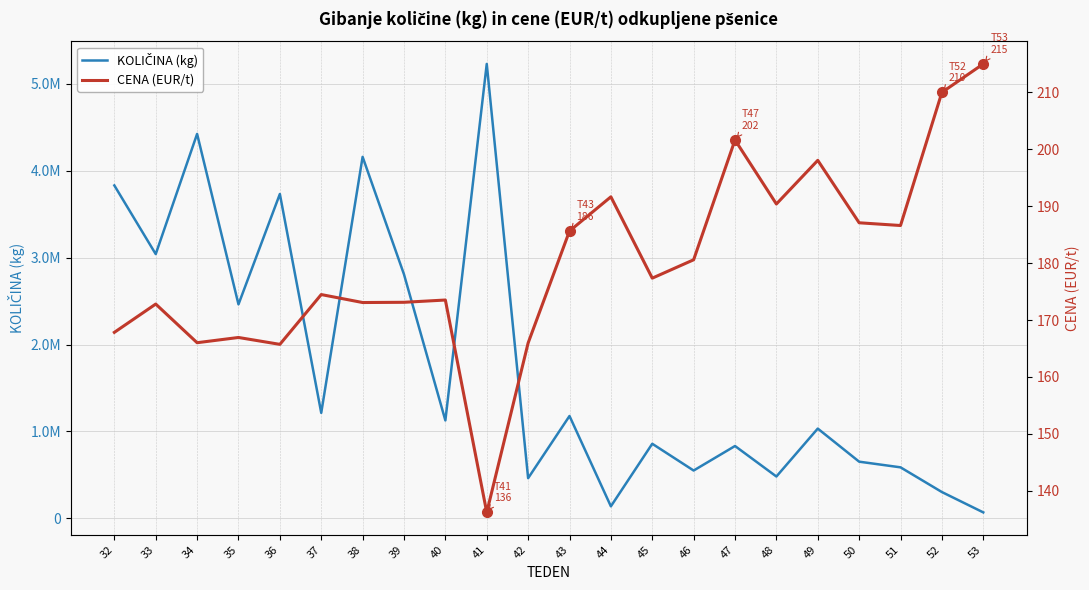

What is the value of the CENA (EUR/t) point at the 11th from the left?

166.0